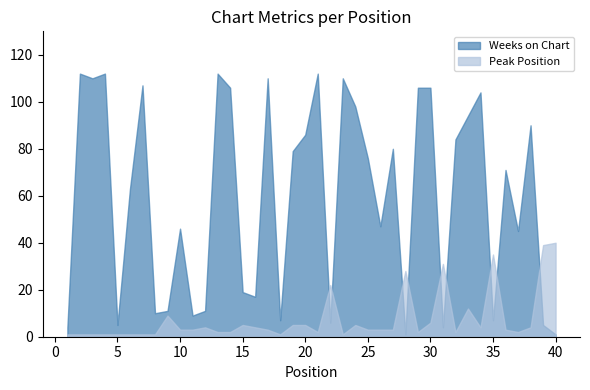

The Weeks on Chart series shows 5 at 5. True or false?

True